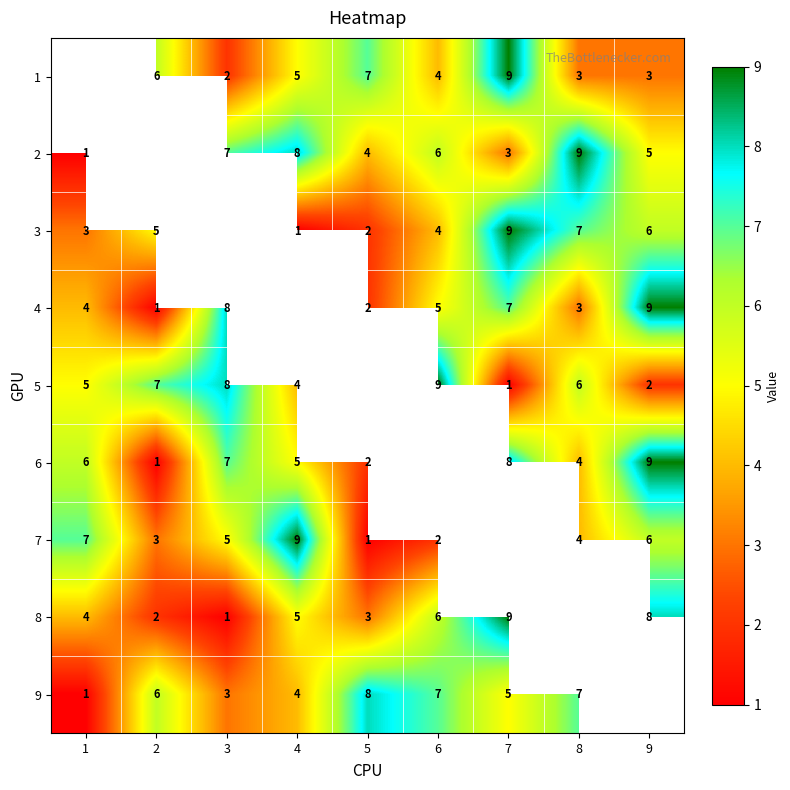

What is the sum of the 5 values at 7 and 1?

6